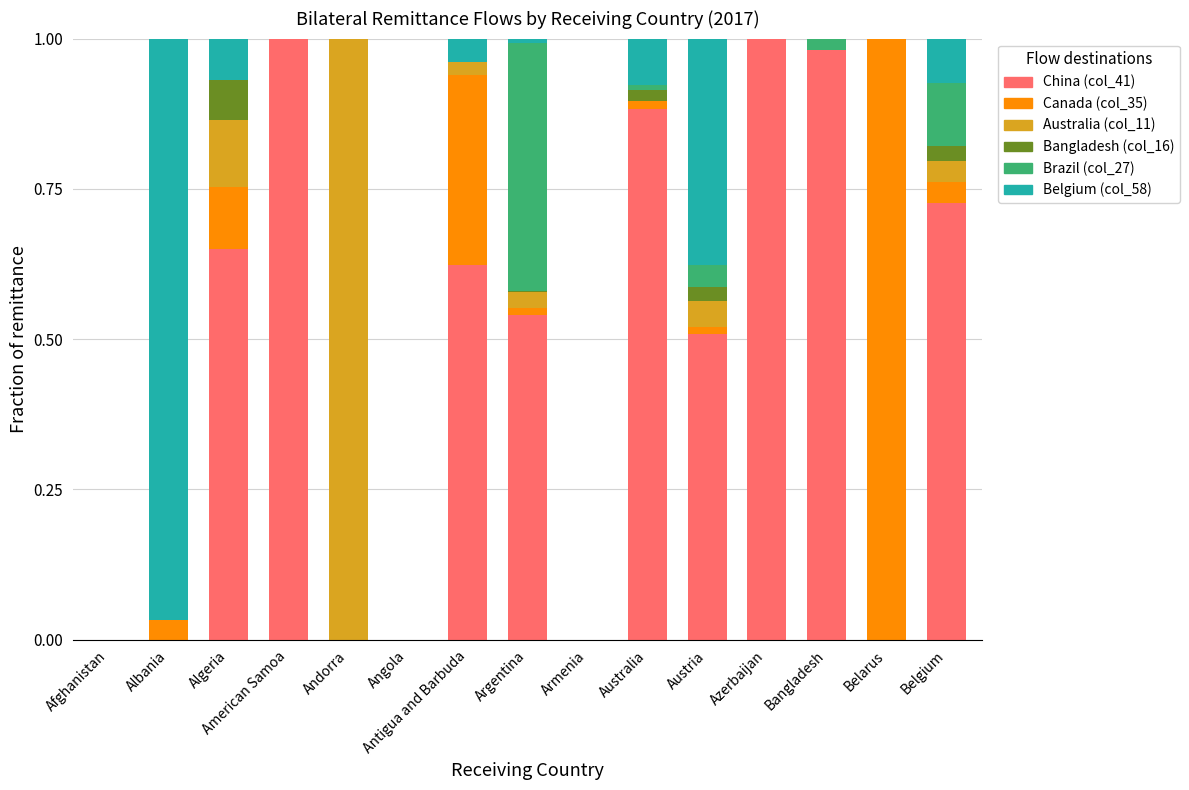

What is the sum of all China (col_41) values?

6.9